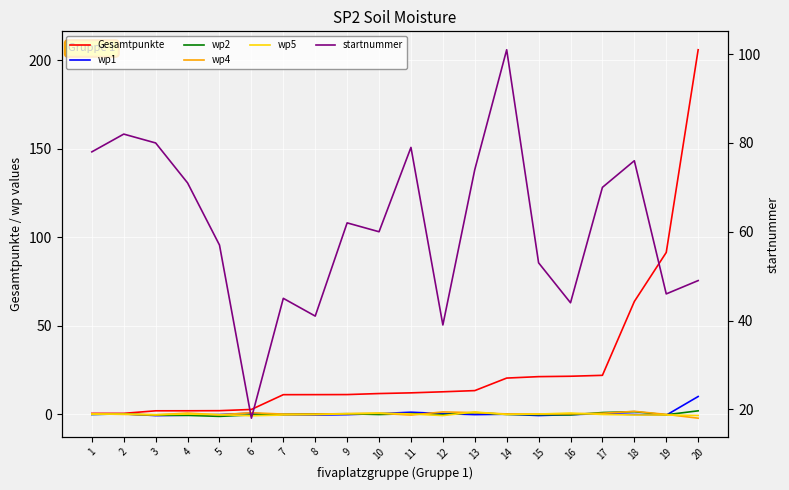

Is it true that wp5 equals 0.1 at 1?

True